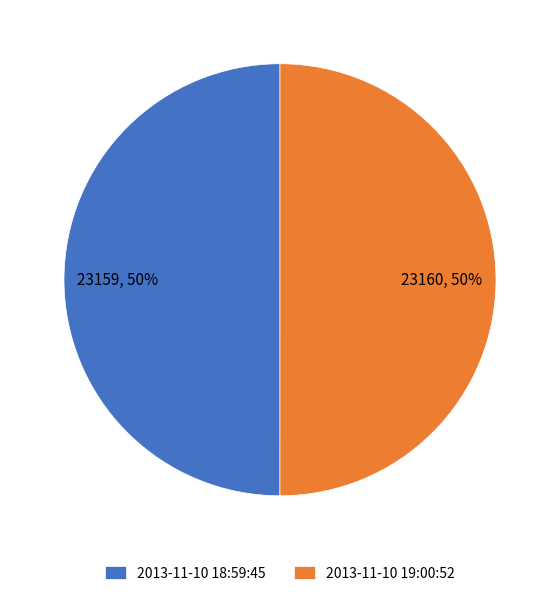

What is the ratio of the value at 2013-11-10 19:00:52 to the value at 2013-11-10 18:59:45?

1.0